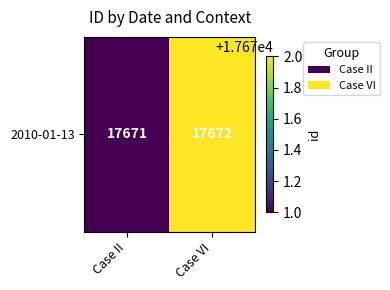

Reading left to right, transcribe all the data shown in this chart.

17671	17672